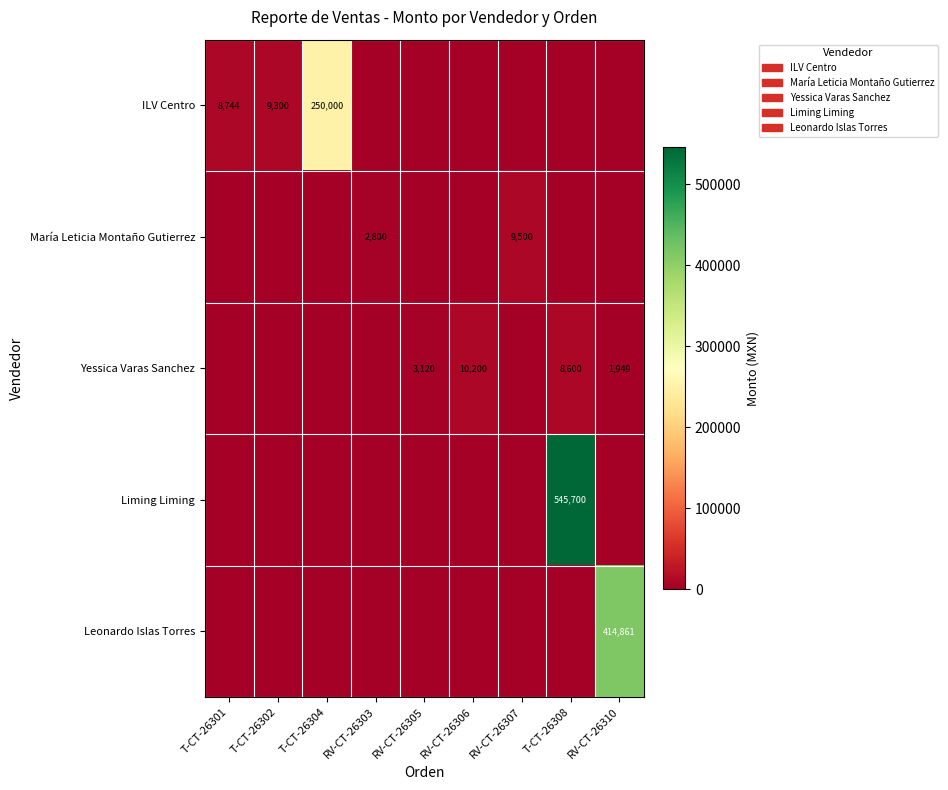

Is it true that ILV Centro equals 250000 at T-CT-26304?

True